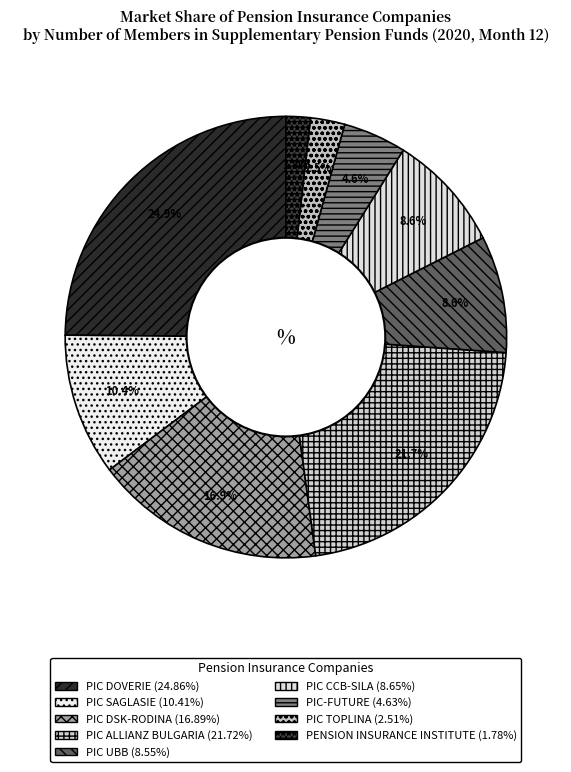

To the nearest percent, what is the average slice percentage?

11%